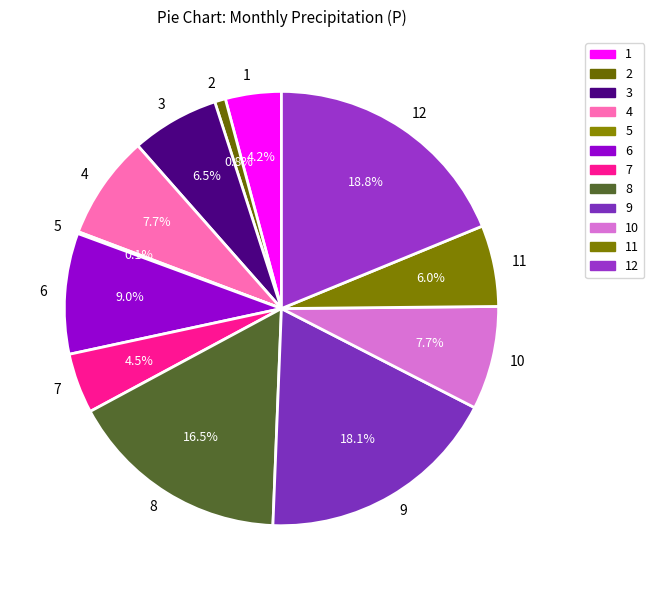

What is the total percentage of 7 and 3?

11.0%